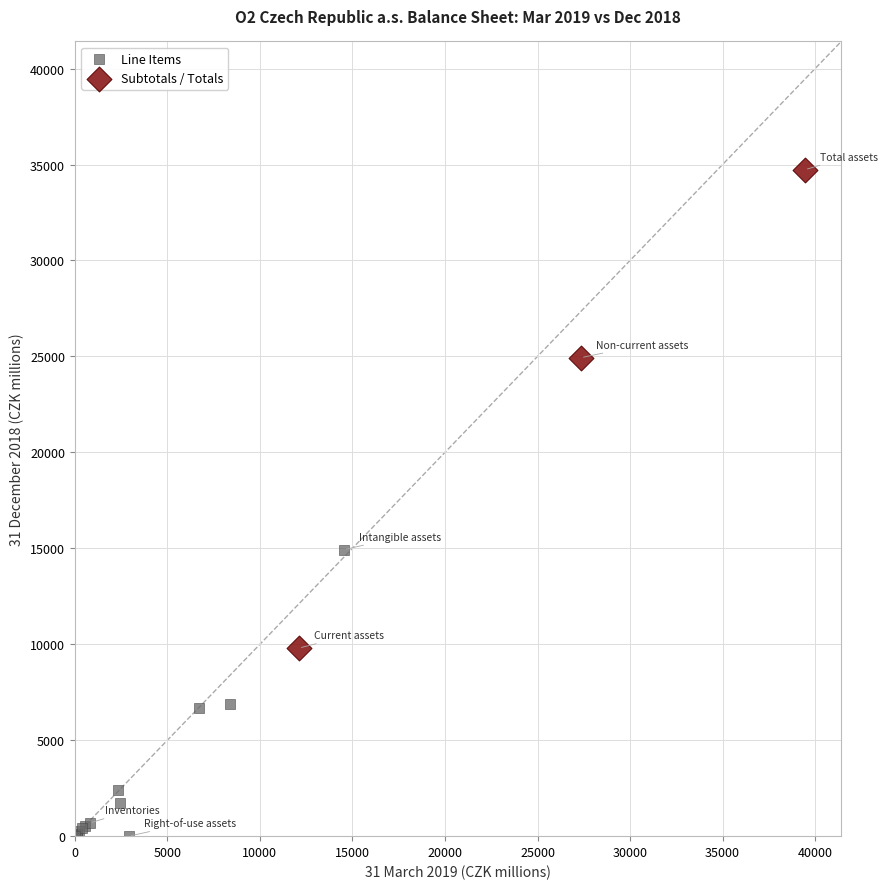

Which series contains the highest Y value?

Subtotals / Totals